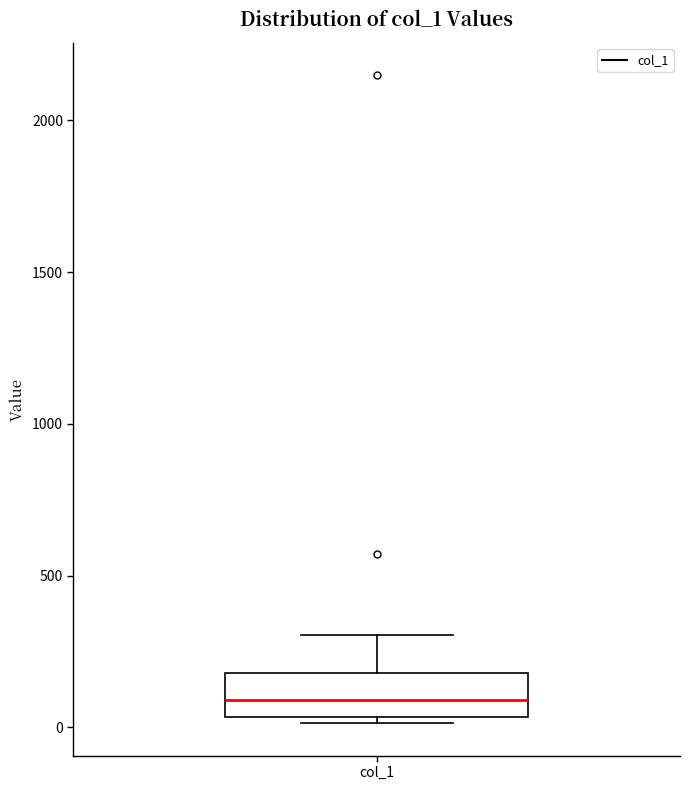

Transcribe this box plot: give where the median line is, the range the box spans, and where the two whiskers end, as read against the y-axis. The values are not printed on the chart, so give them approximately, as read against the axis.

median 100, box 50 to 200, whiskers 0 to 300